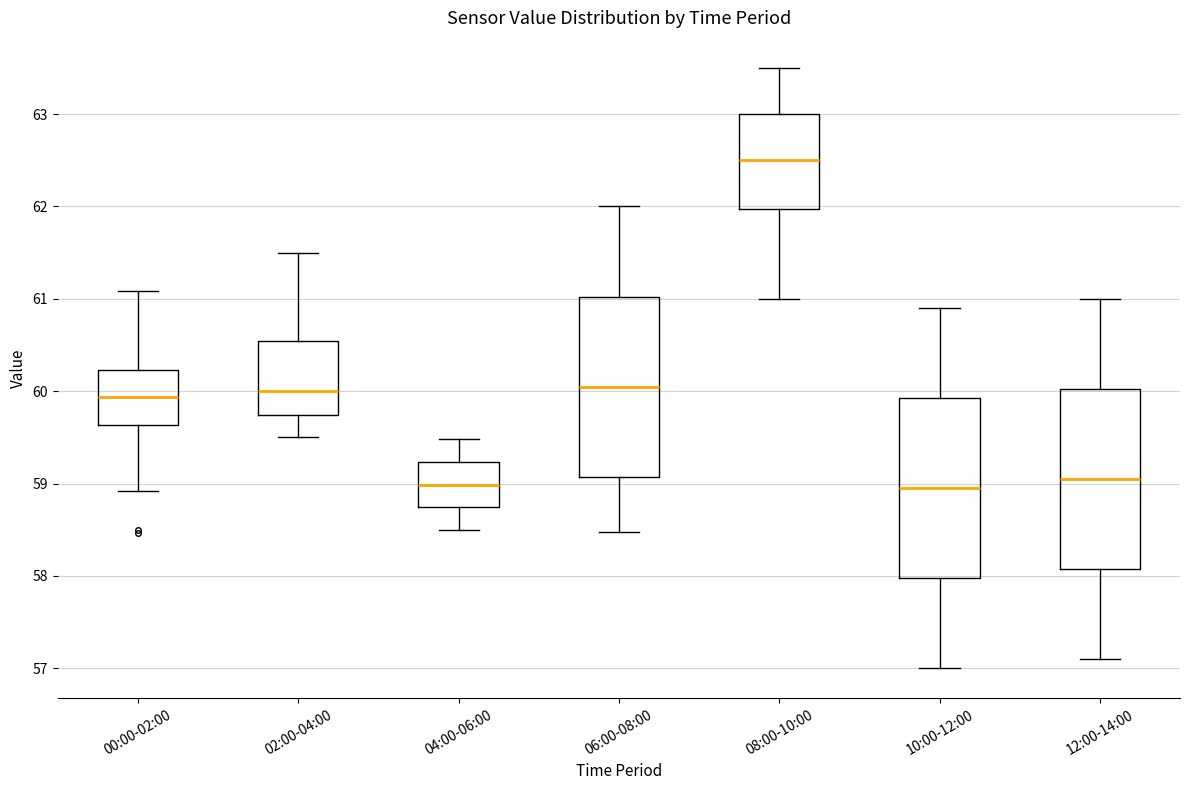

Which box has the highest median line?

08:00-10:00